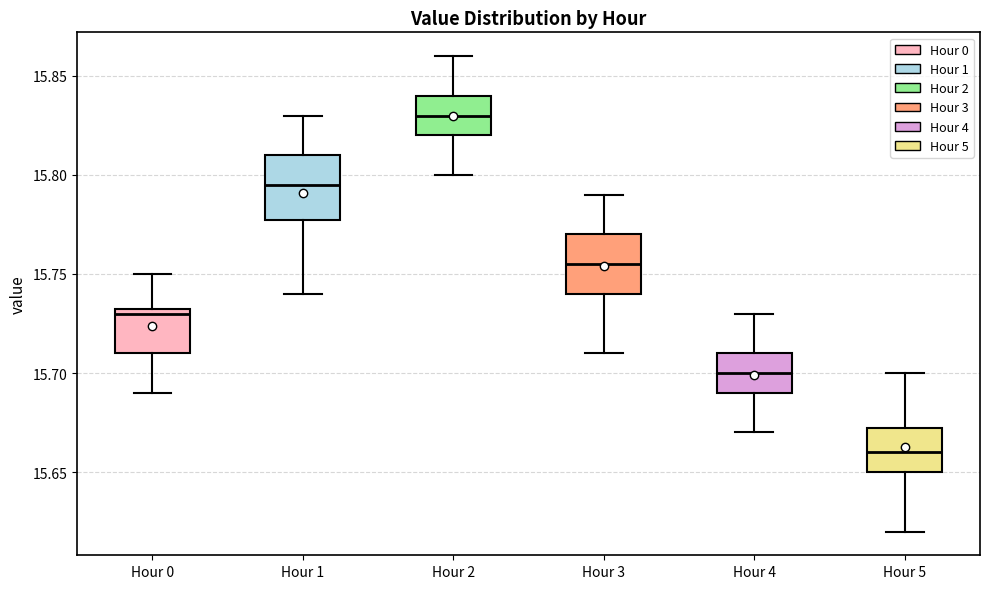

Where does the lower whisker of the box for Hour 5 end on the y-axis? The values are not printed on the chart, so give them approximately, as read against the axis.

15.620